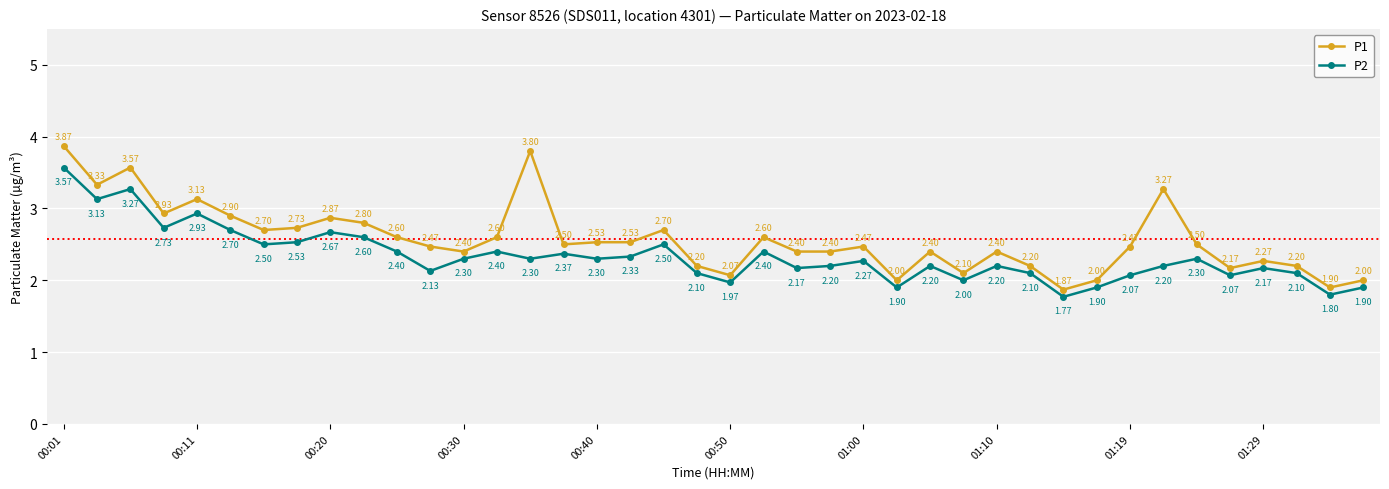

Which series has the widest spread of values?

P1